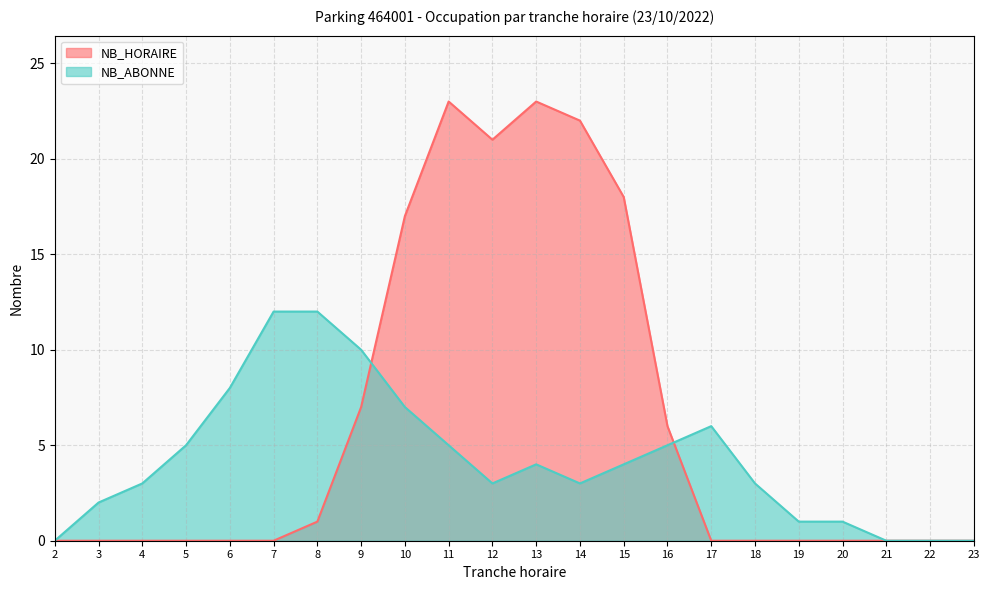

Reading left to right, list all the values displayed in this chart.

NB_HORAIRE: 2=0	3=0	4=0	5=0	6=0	7=0	8=1	9=7	10=17	11=23	12=21	13=23	14=22	15=18	16=6	17=0	18=0	19=0	20=0	21=0	22=0	23=0
NB_ABONNE: 2=0	3=2	4=3	5=5	6=8	7=12	8=12	9=10	10=7	11=5	12=3	13=4	14=3	15=4	16=5	17=6	18=3	19=1	20=1	21=0	22=0	23=0